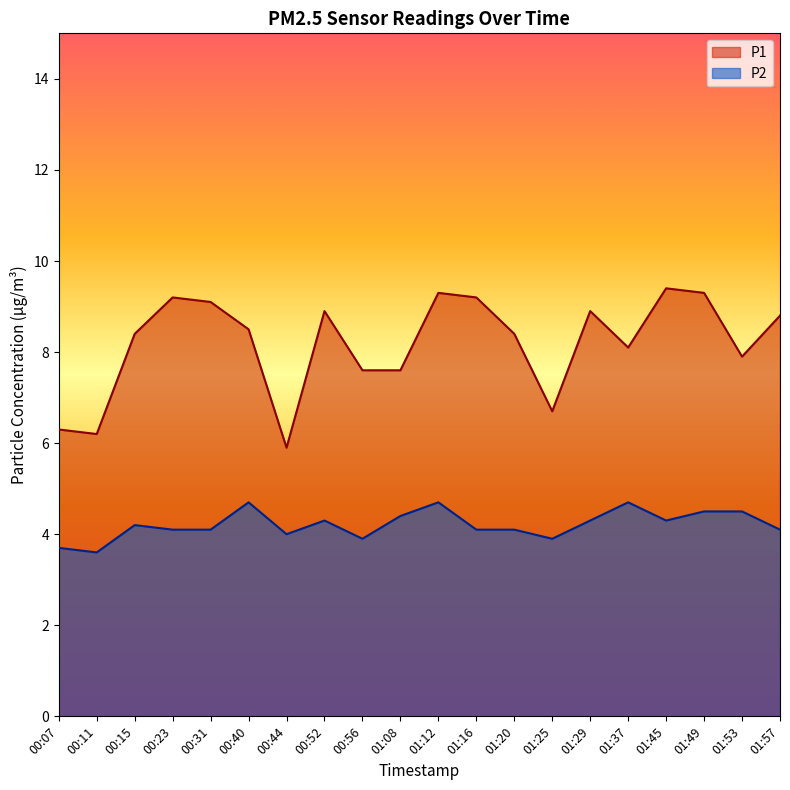

Reading left to right, what are all the values shown in this chart?

P1: 00:07=6.3	00:11=6.2	00:15=8.4	00:23=9.2	00:31=9.1	00:40=8.5	00:44=5.9	00:52=8.9	00:56=7.6	01:08=7.6	01:12=9.3	01:16=9.2	01:20=8.4	01:25=6.7	01:29=8.9	01:37=8.1	01:45=9.4	01:49=9.3	01:53=7.9	01:57=8.8
P2: 00:07=3.7	00:11=3.6	00:15=4.2	00:23=4.1	00:31=4.1	00:40=4.7	00:44=4.0	00:52=4.3	00:56=3.9	01:08=4.4	01:12=4.7	01:16=4.1	01:20=4.1	01:25=3.9	01:29=4.3	01:37=4.7	01:45=4.3	01:49=4.5	01:53=4.5	01:57=4.1